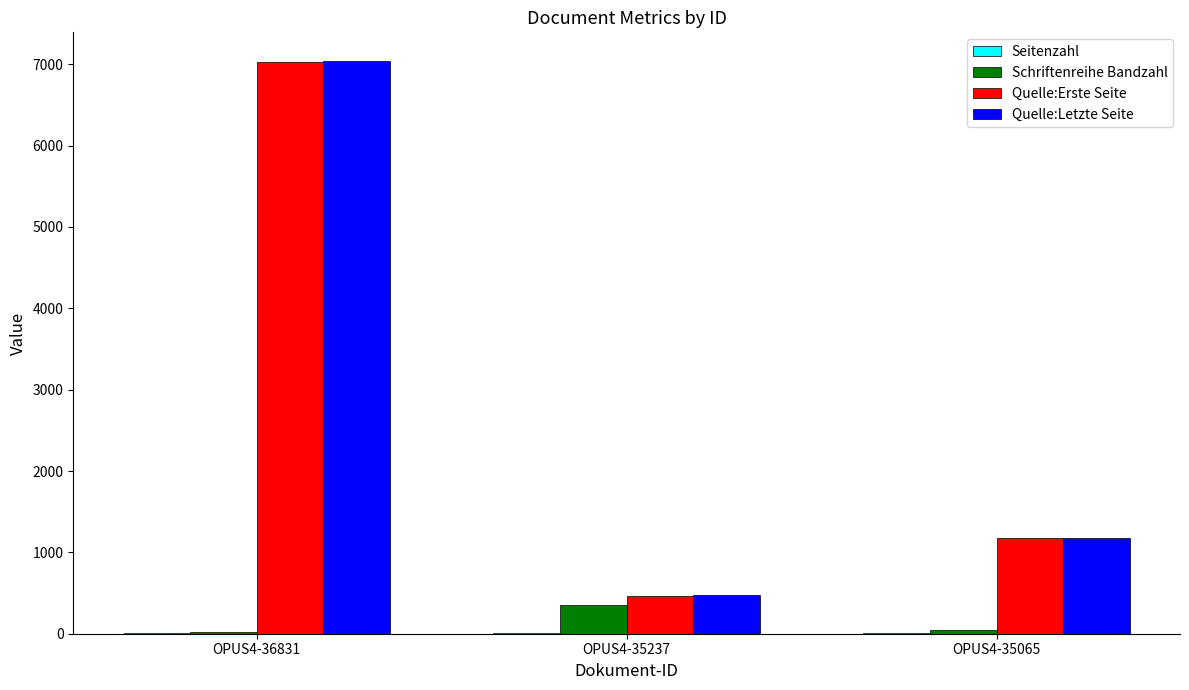

What is the difference between the Quelle:Letzte Seite values at OPUS4-36831 and OPUS4-35065?

5860